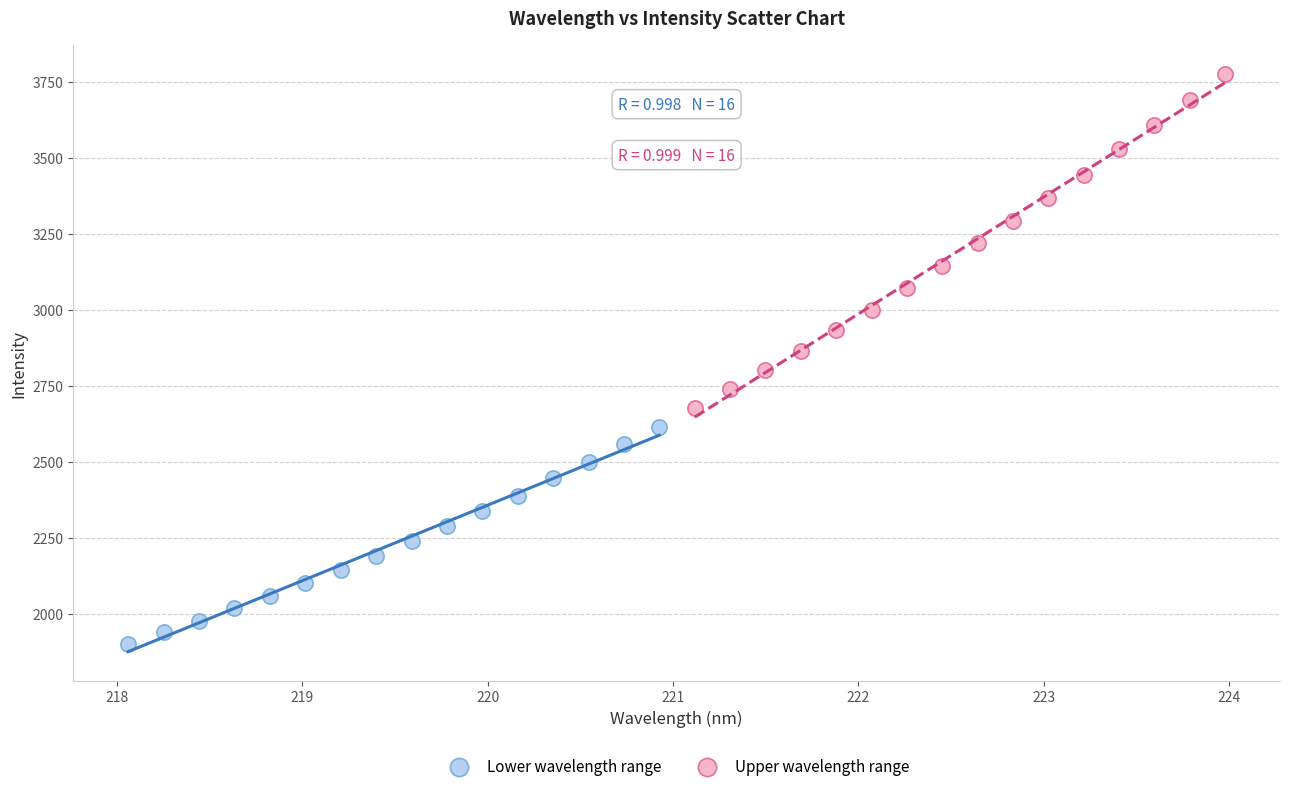

Which series contains the highest Y value?

Upper wavelength range